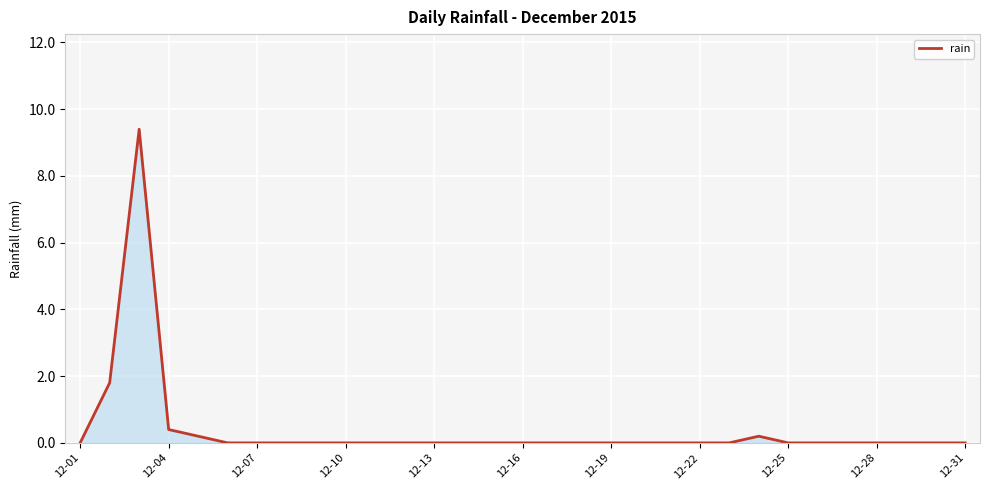

What is the maximum value shown in the chart?

9.4